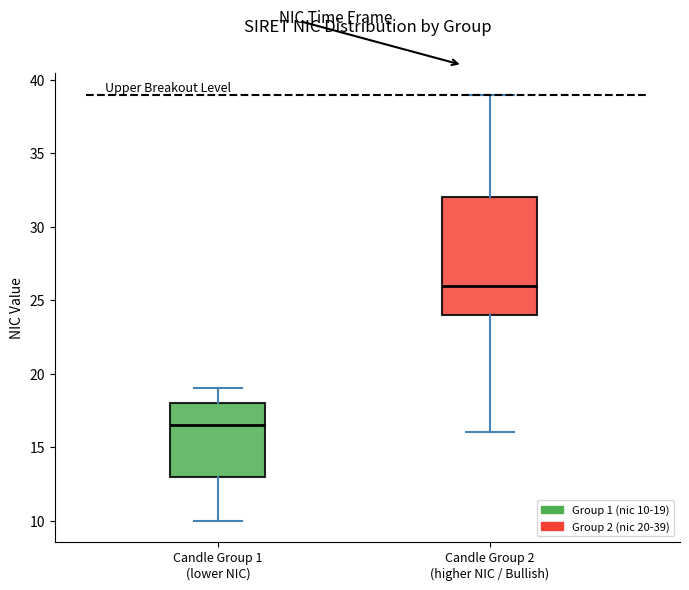

Reading left to right, read every box against the y-axis: the position of its median line, the range the box covers, and the ends of its whiskers. The values are not printed on the chart, so give them approximately, as read against the axis.

Candle Group 1 (lower NIC): median 16.5, box 13.0 to 18.0, whiskers 10.0 to 19.0
Candle Group 2 (higher NIC / Bullish): median 26.0, box 24.0 to 32.0, whiskers 16.0 to 39.0